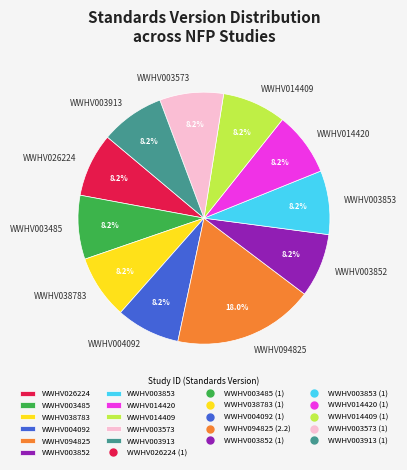

Is WWHV026224 the majority of the pie?

No